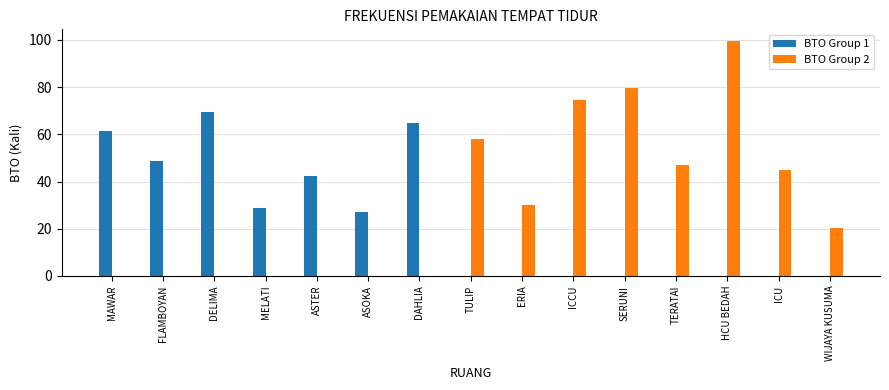

What is the total value across all series at SERUNI?

79.5